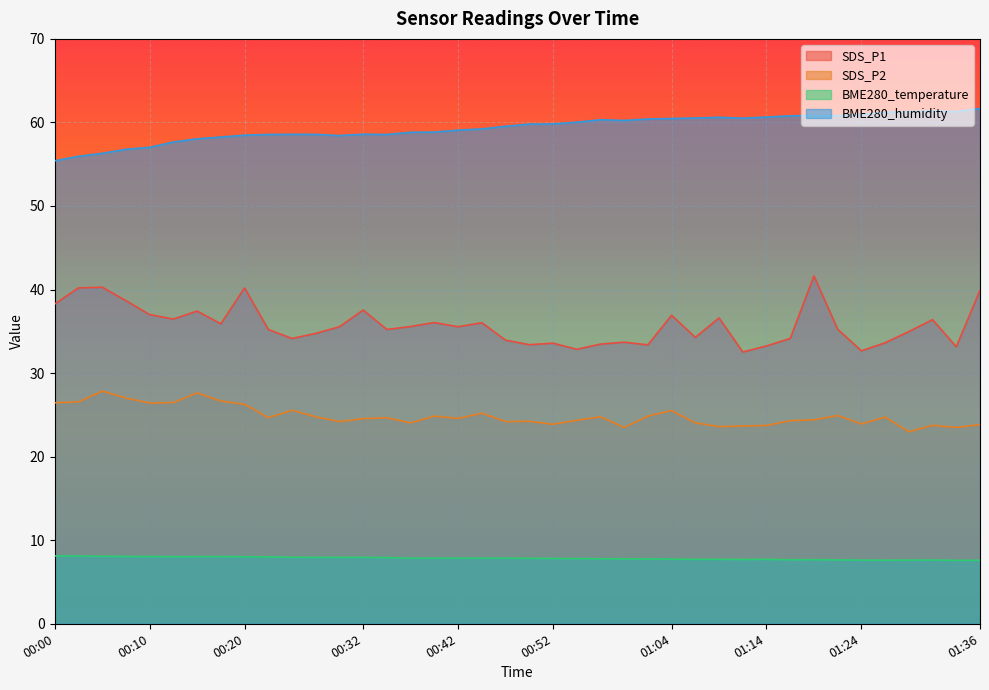

What is the label of the 23rd point from the left?

00:54